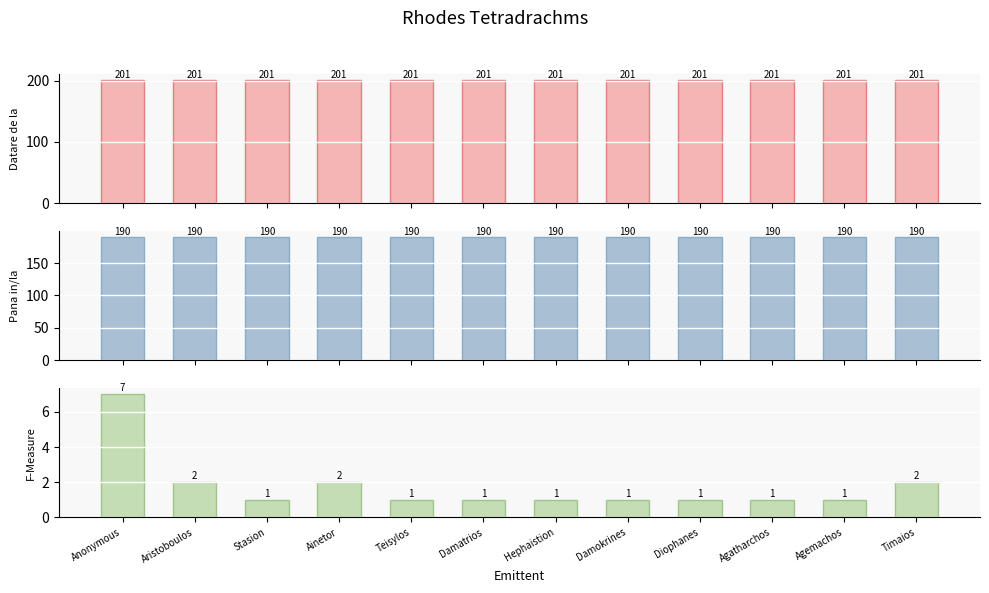

How many bars are there in each group?

3